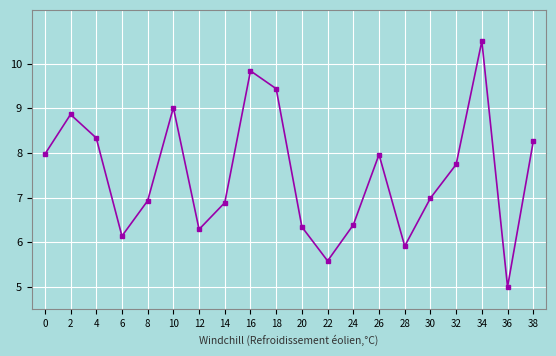

Reading left to right, list all the values displayed in this chart.

8.0	8.9	8.3	6.1	6.9	9.0	6.3	6.9	9.8	9.4	6.3	5.6	6.4	8.0	5.9	7.0	7.7	10.5	5.0	8.3